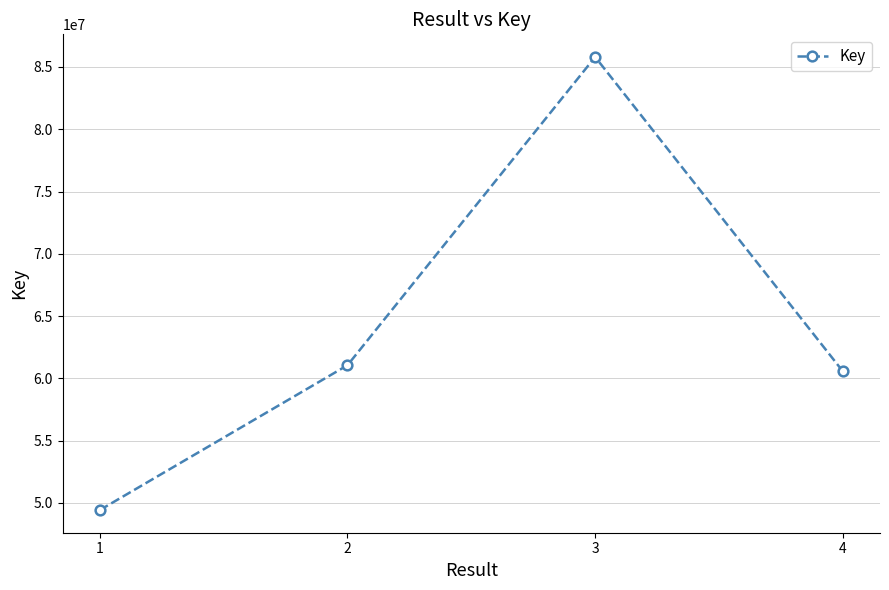

How many categories are shown in the chart?

4